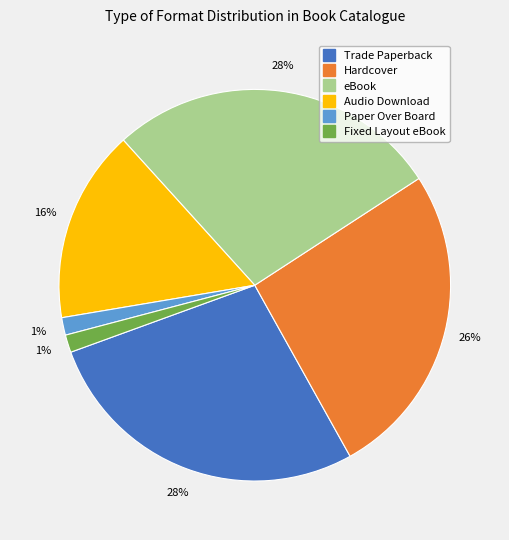

The Fixed Layout eBook slice represents 1% of the pie. True or false?

True